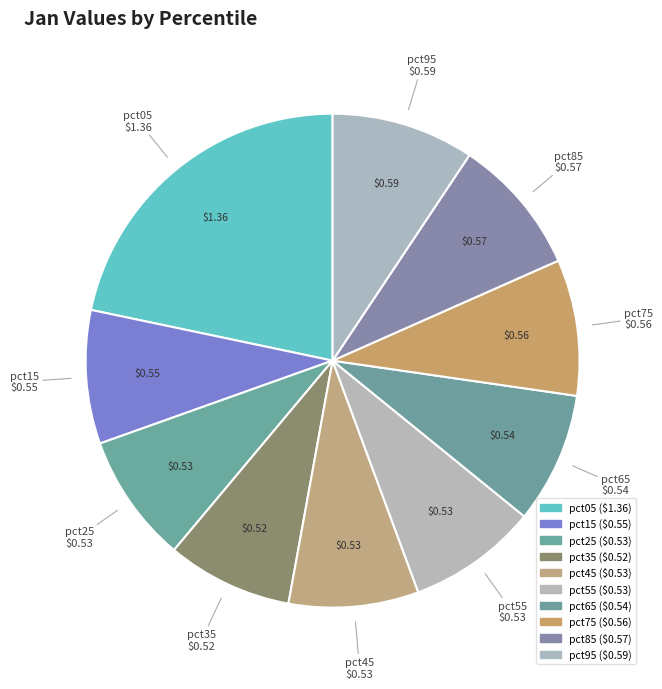

Is the sum of pct95 and pct85 greater than half?

No